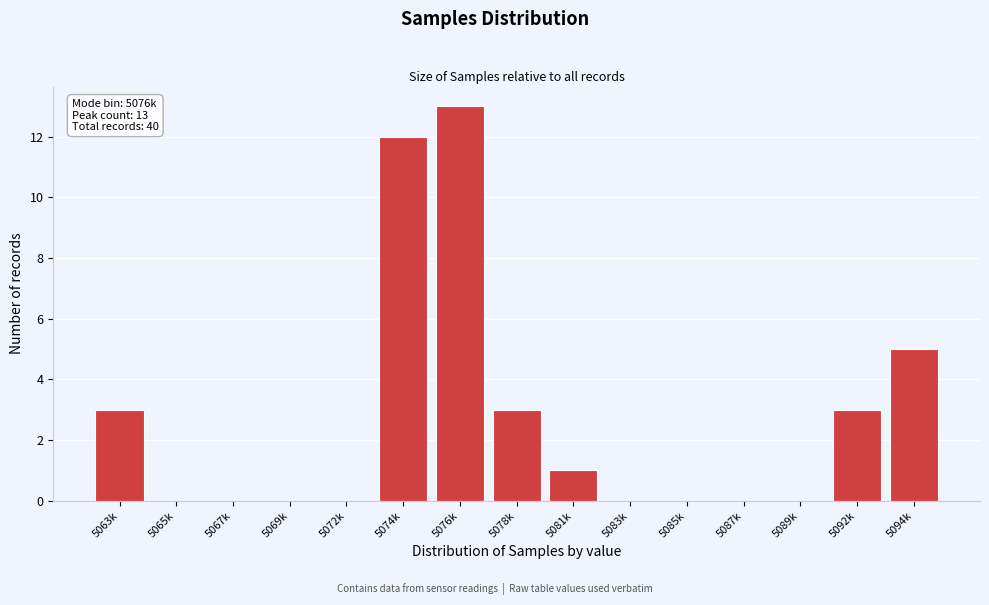

Reading left to right, what are all the values shown in this chart?

5063k=3	5065k=0	5067k=0	5069k=0	5072k=0	5074k=12	5076k=13	5078k=3	5081k=1	5083k=0	5085k=0	5087k=0	5089k=0	5092k=3	5094k=5